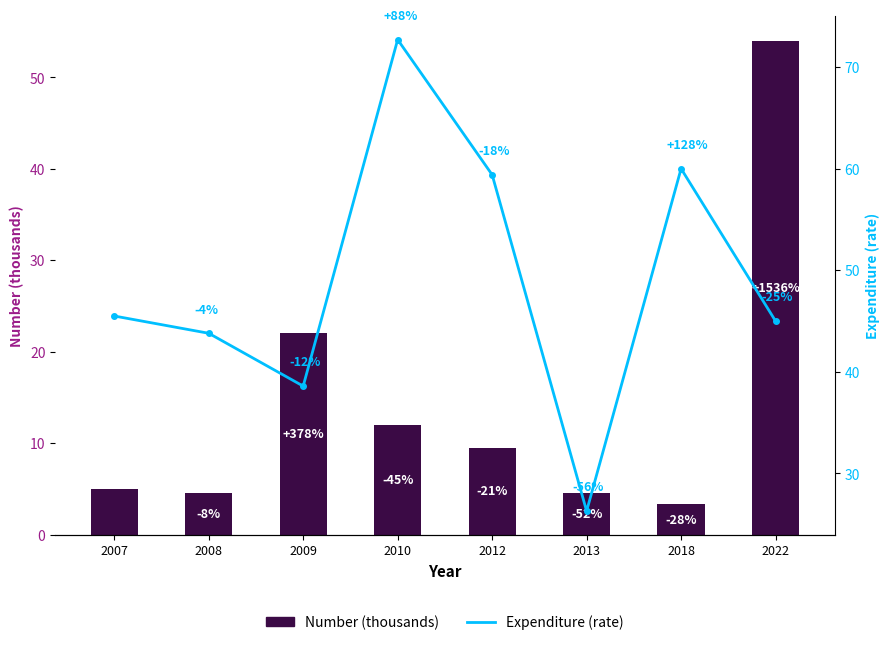

The value of Number (thousands) at 2008 is 2.1. True or false?

False